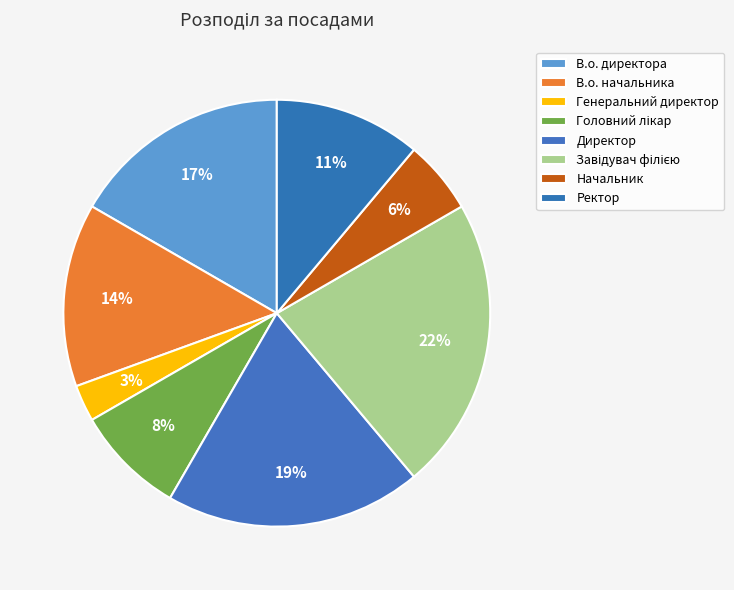

Combined, do Директор and Генеральний директор account for over 50%?

No